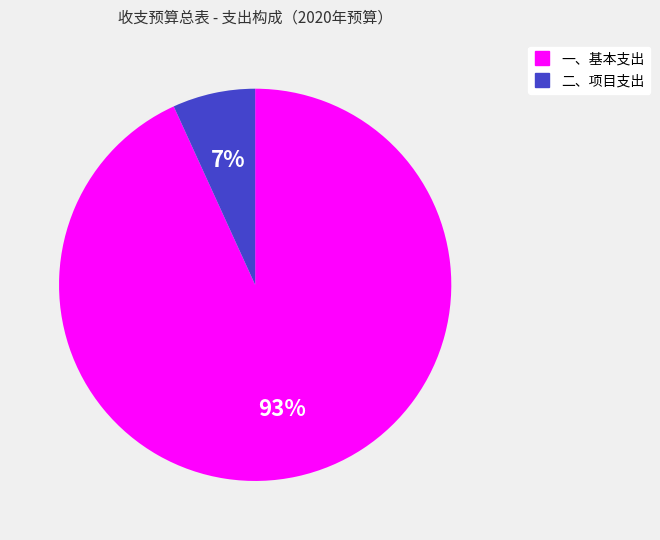

Approximately how many times larger is the value at 二、项目支出 compared to 一、基本支出?

0.1